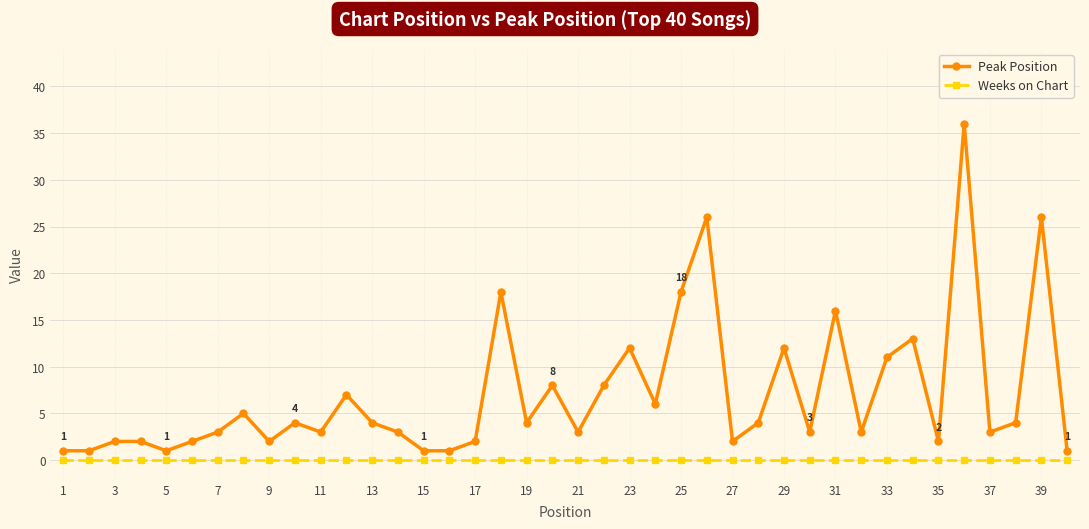

True or false: Peak Position has more than 1 points higher than both neighbors.

True